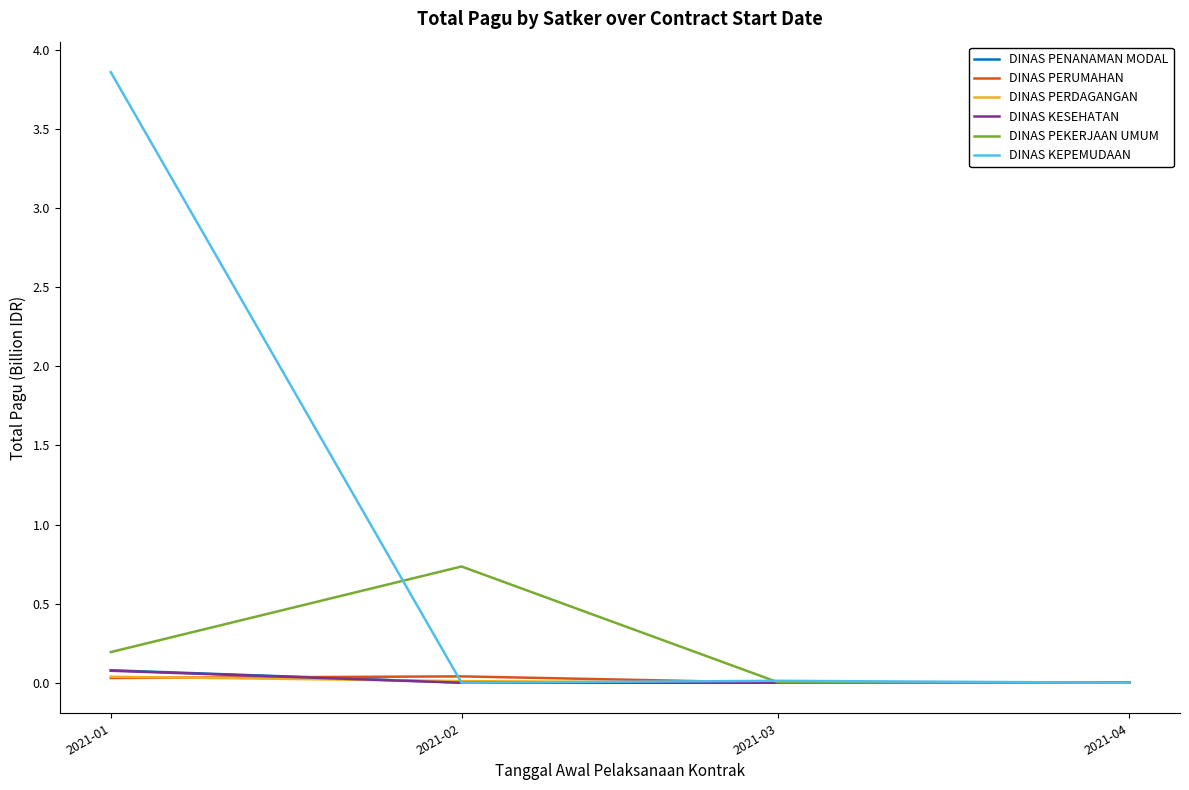

How many lines are shown in the chart?

6